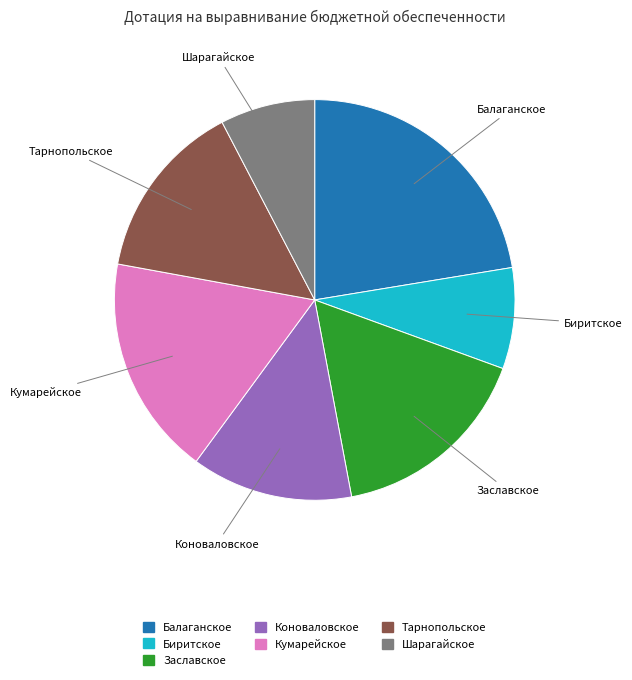

Does Тарнопольское account for over 50% of the chart?

No